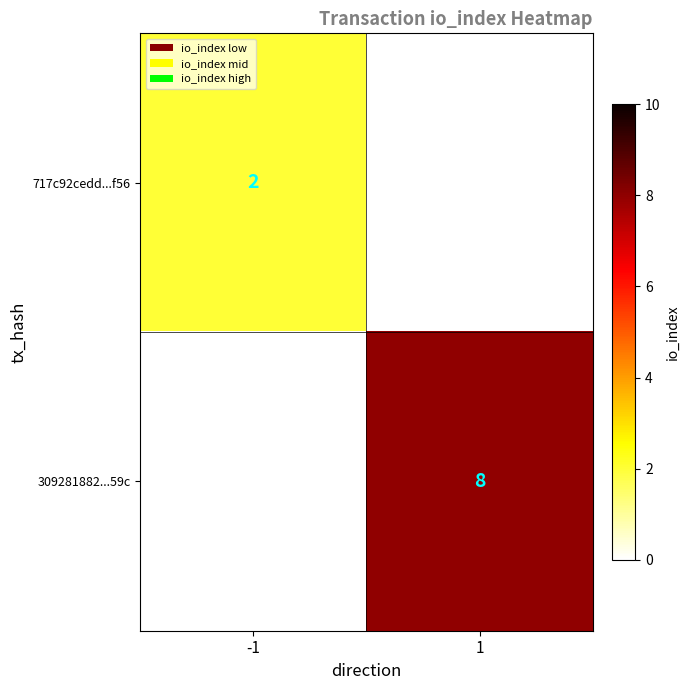

The value of 309281882...59c at 1 is 8. True or false?

True